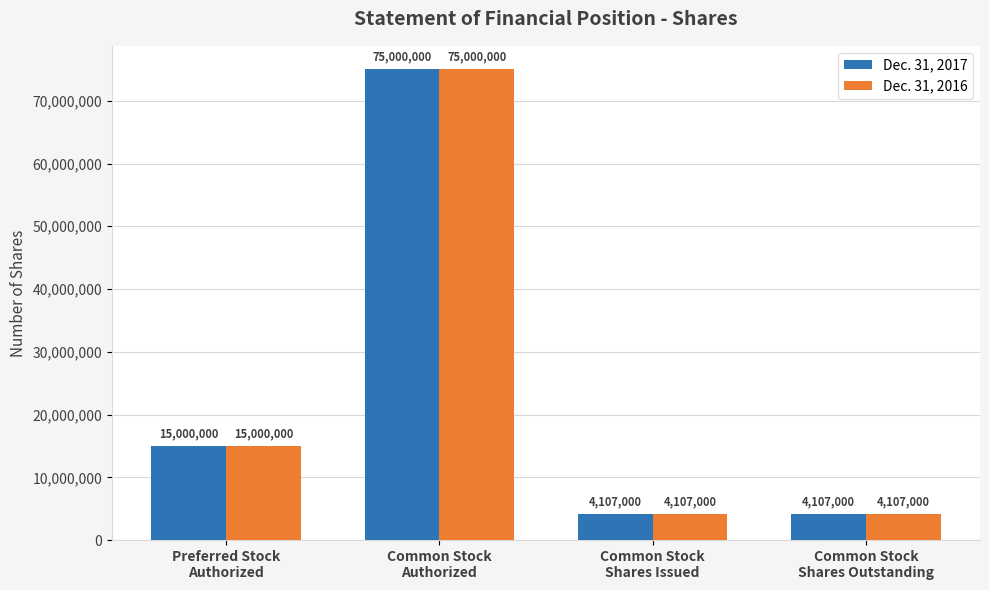

How many Dec. 31, 2017 values are between 4107000 and 75000000?

4